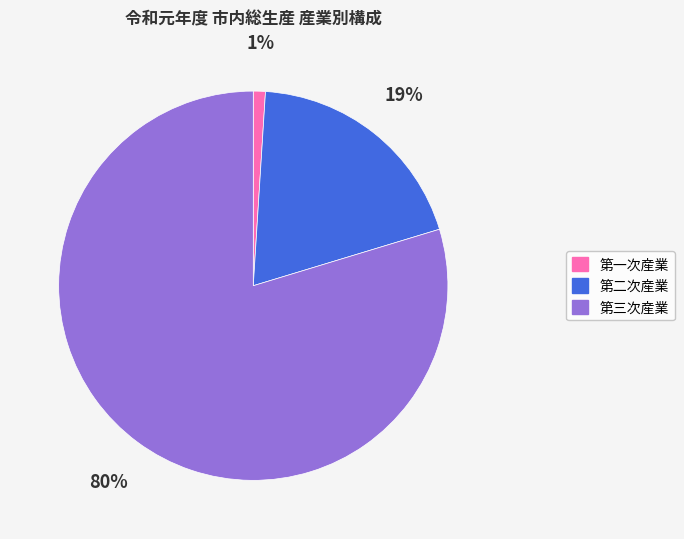

To the nearest percent, what is the difference between the 第一次産業 and 第二次産業 slice percentages?

18%